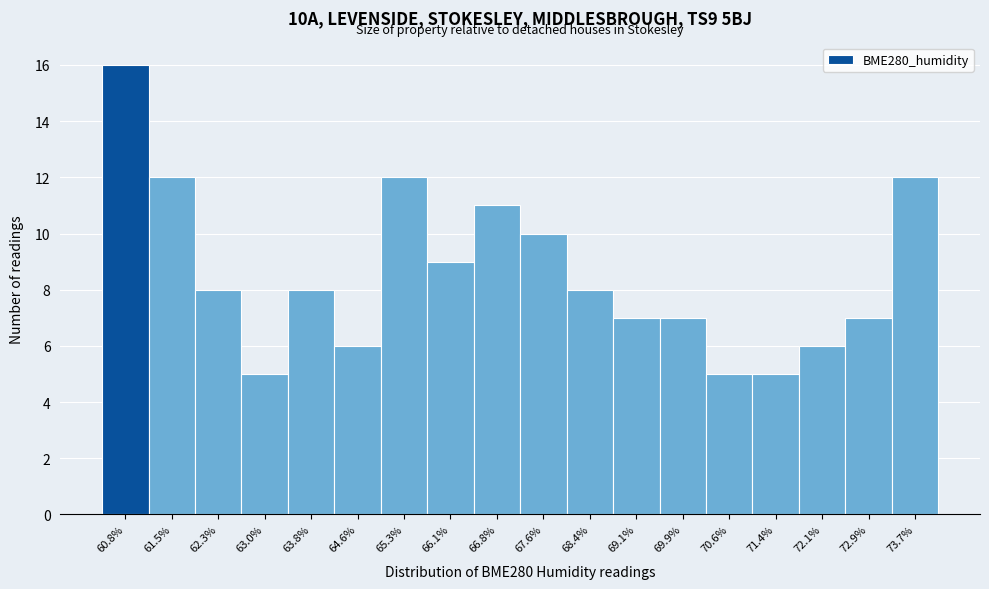

Reading left to right, list every bar in this chart as the range it spans on the x-axis followed by its height. Neither the bar edges nor the heights are printed on the chart, so give them approximately, as read against the axes.

60.4 to 61.1: 16
61.1 to 61.9: 12
61.9 to 62.7: 8
62.7 to 63.4: 5
63.4 to 64.2: 8
64.2 to 64.9: 6
64.9 to 65.7: 12
65.7 to 66.5: 9
66.5 to 67.2: 11
67.2 to 68.0: 10
68.0 to 68.7: 8
68.7 to 69.5: 7
69.5 to 70.3: 7
70.3 to 71.0: 5
71.0 to 71.8: 5
71.8 to 72.5: 6
72.5 to 73.3: 7
73.3 to 74.0: 12